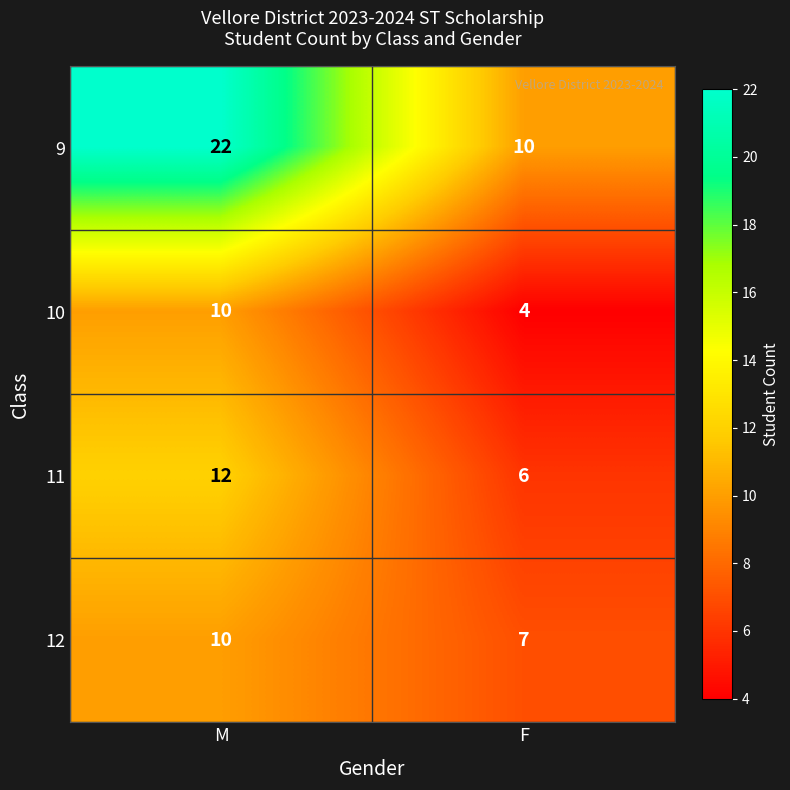

What is the total value across all series at M?

54